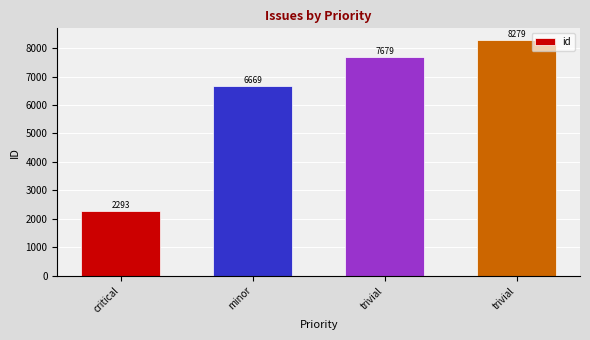

How many series are shown in this chart?

1